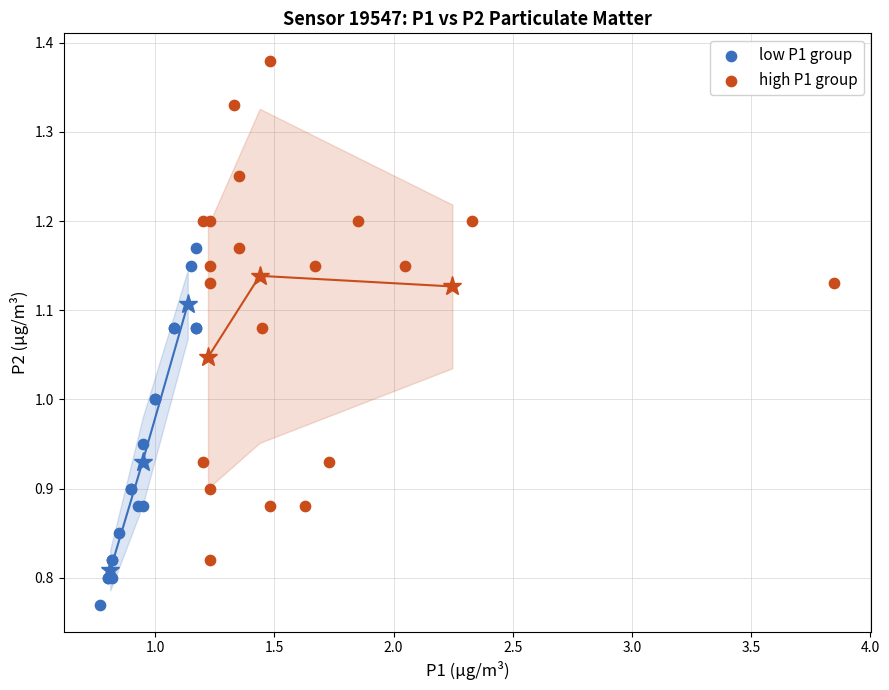

Which series has the widest spread of Y values?

high P1 group